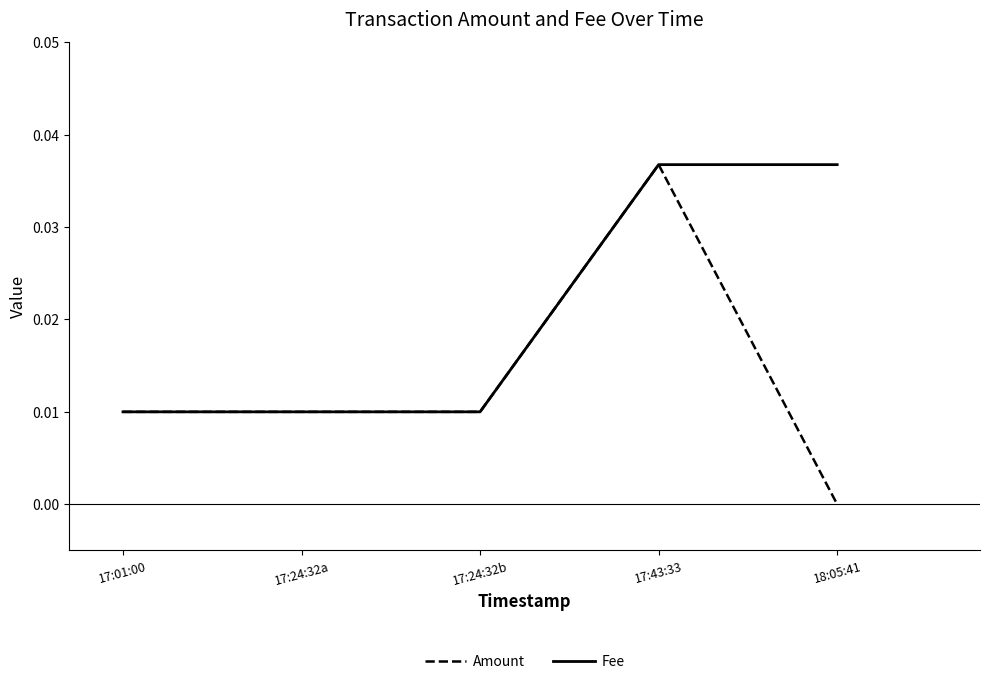

Is the value of Fee at 18:05:41 greater than the value of Amount at 17:24:32a?

Yes